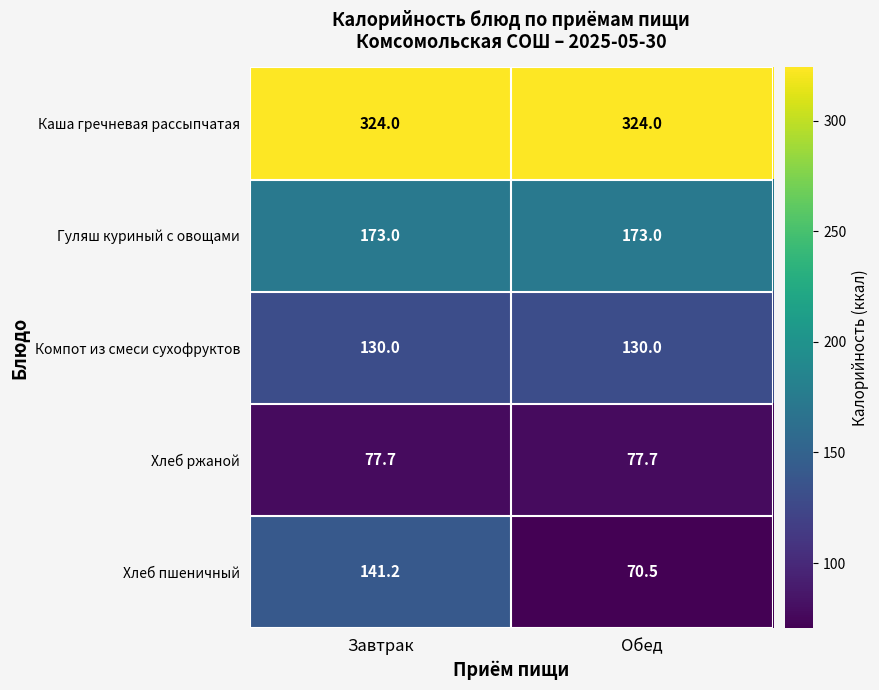

Rank the series at Обед from lowest to highest value.

Хлеб пшеничный, Хлеб ржаной, Компот из смеси сухофруктов, Гуляш куриный с овощами, Каша гречневая рассыпчатая